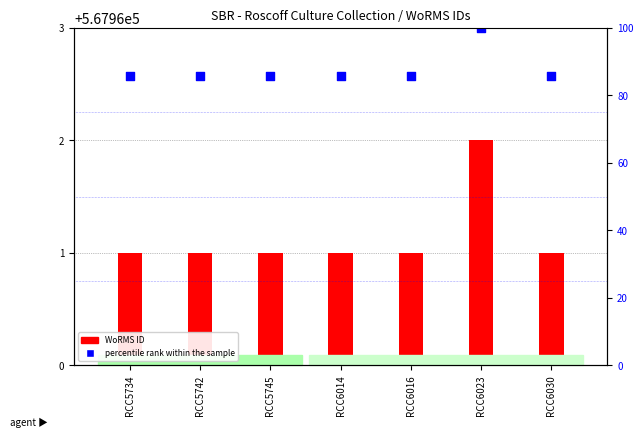

What are all the series names shown in the legend?

WoRMS ID, percentile rank within the sample